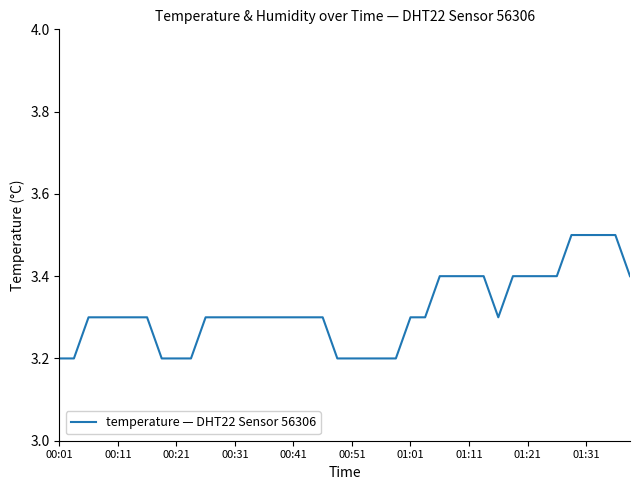

What is the difference between the maximum and minimum values?

0.3